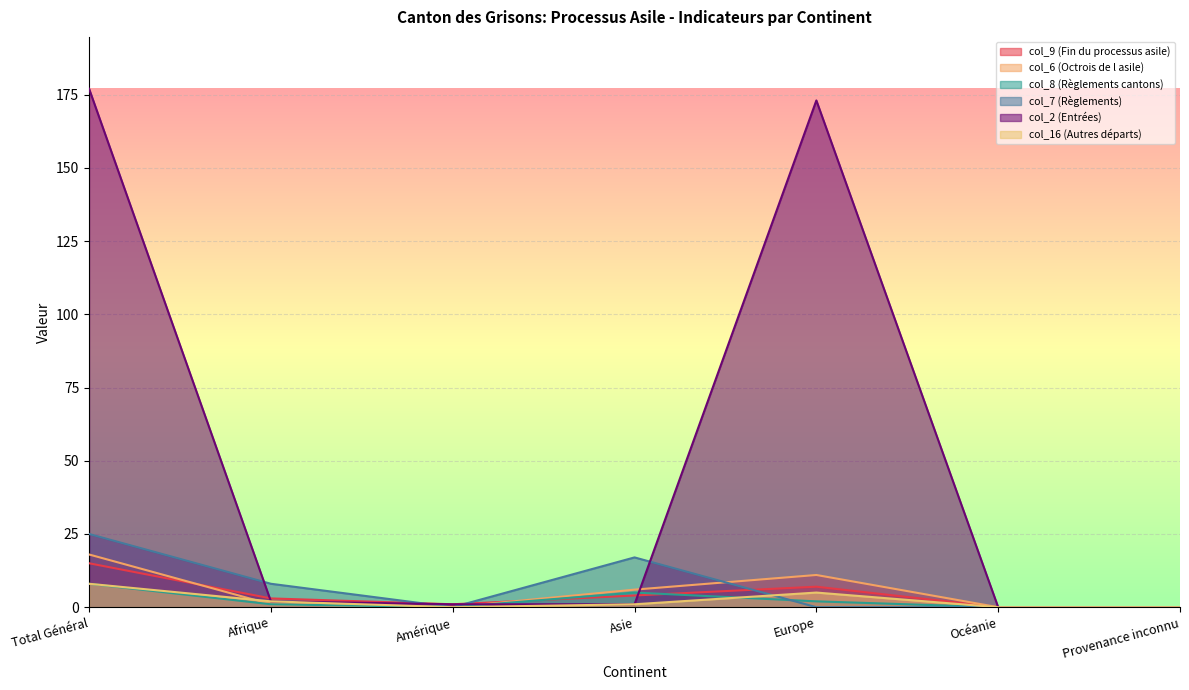

At how many categories does at least one series exceed 75?

2